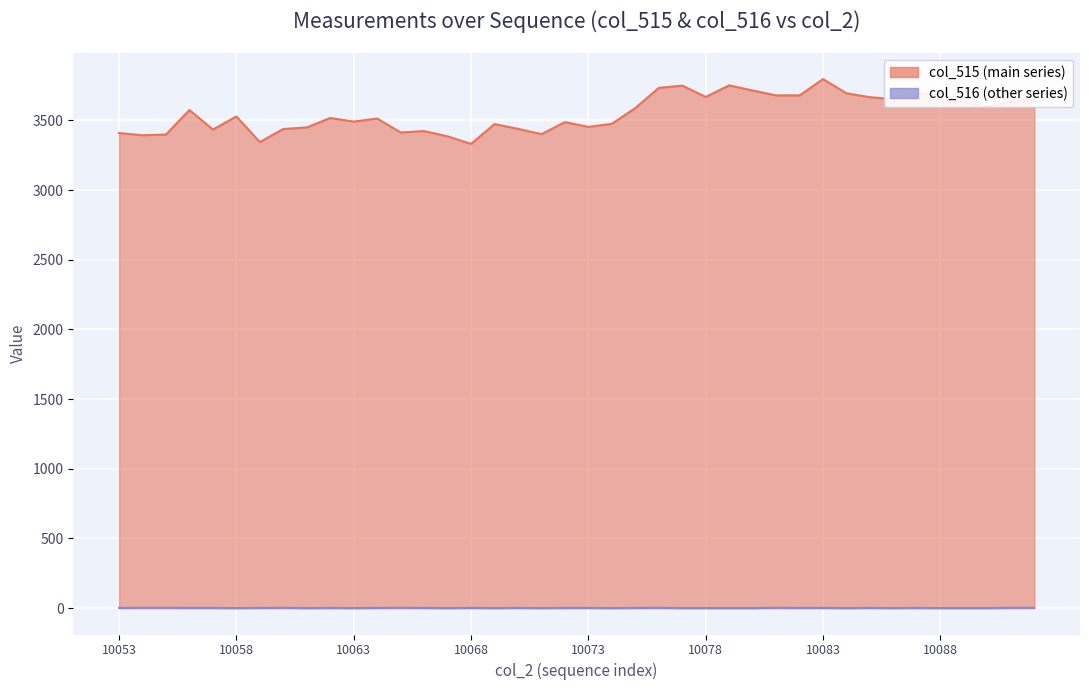

In col_516, how many points are lower than both neighbors (excluding endpoints)?

9